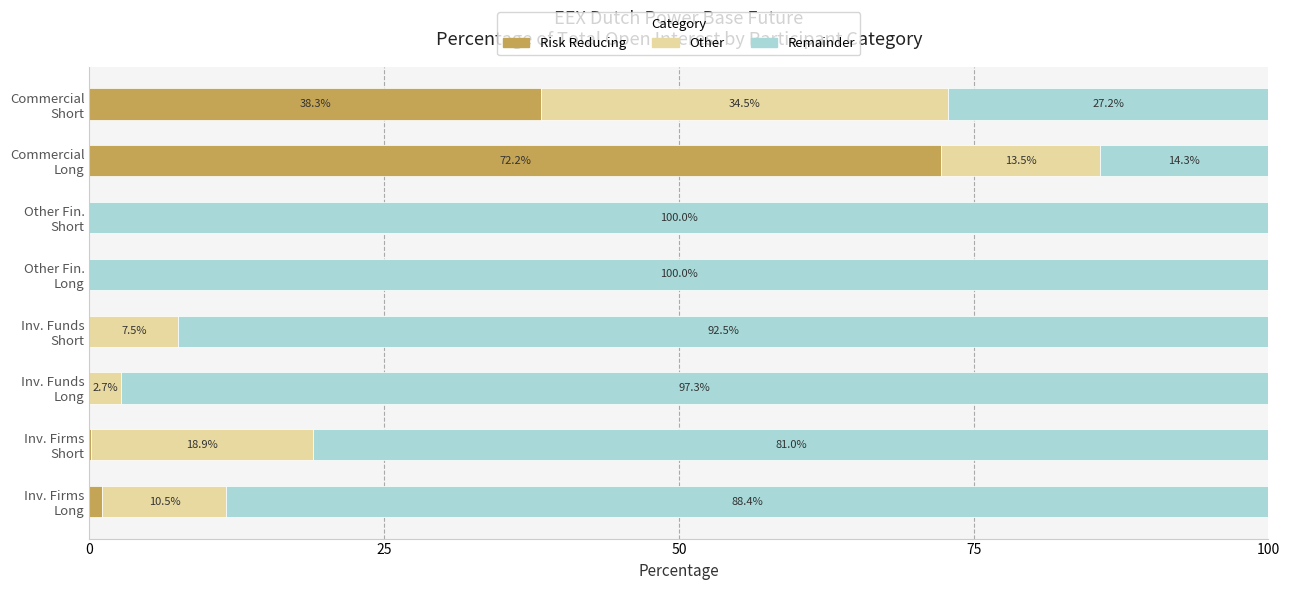

What are all the series names shown in the legend?

Risk Reducing, Other, Remainder